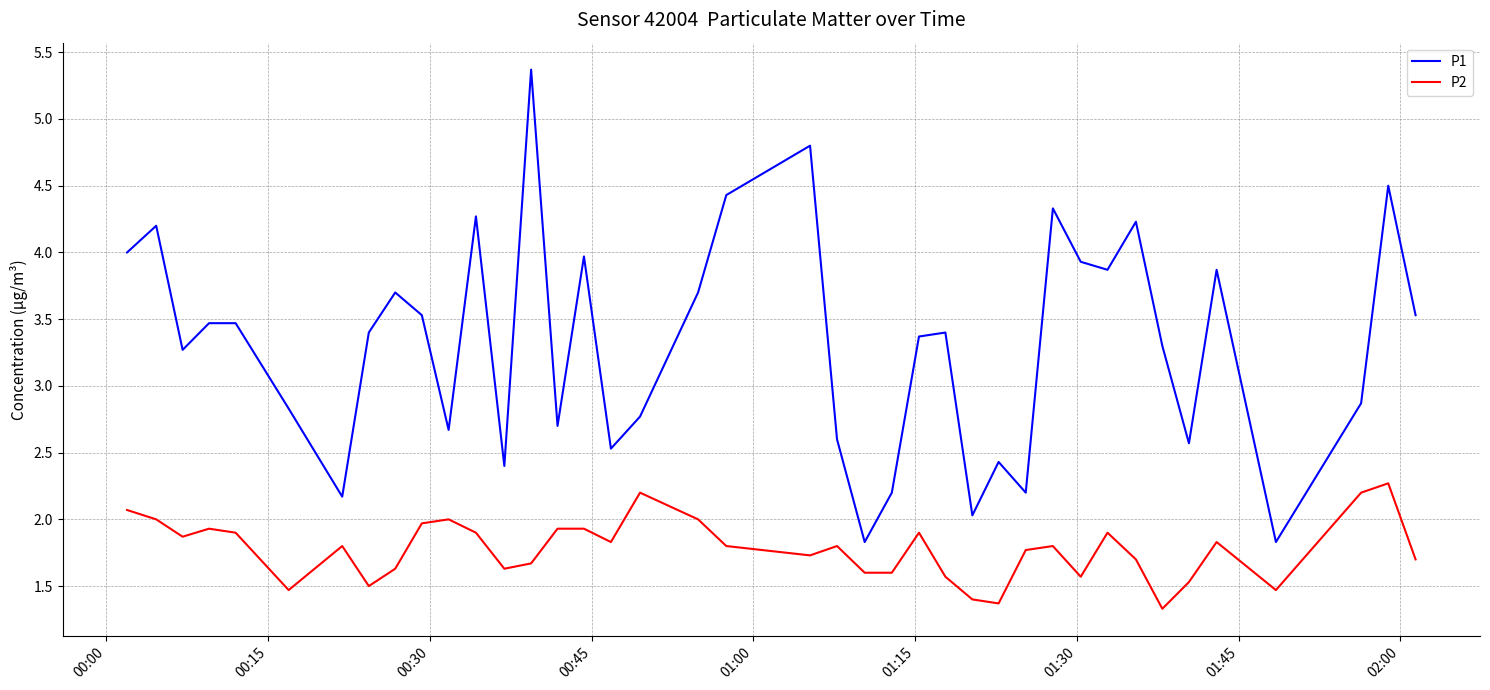

True or false: P2 and P1 intersect in this chart.

False